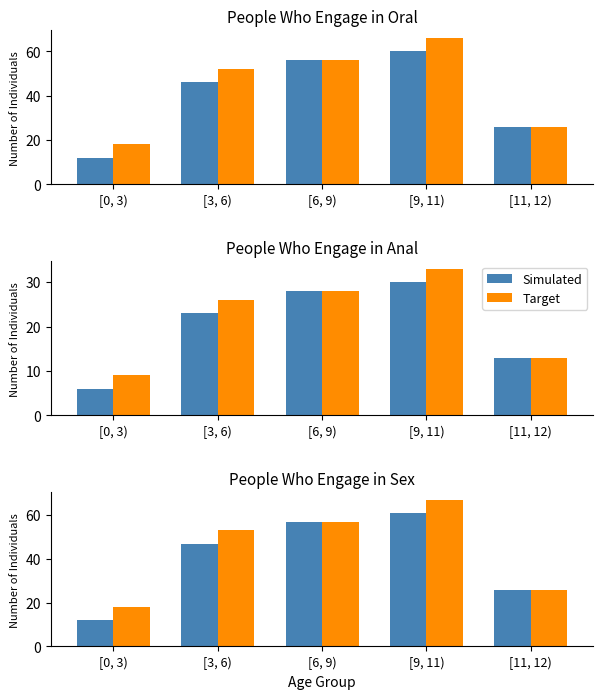

Is it true that Target equals 67 at [9, 11)?

True